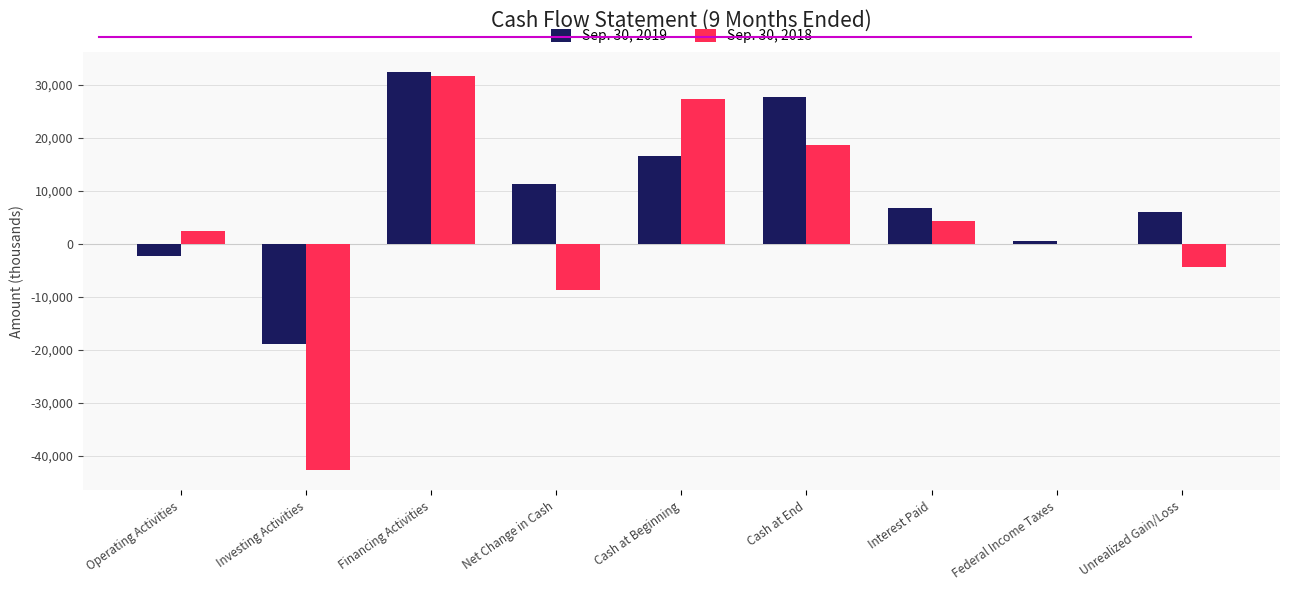

Count the number of categories in the chart.

9